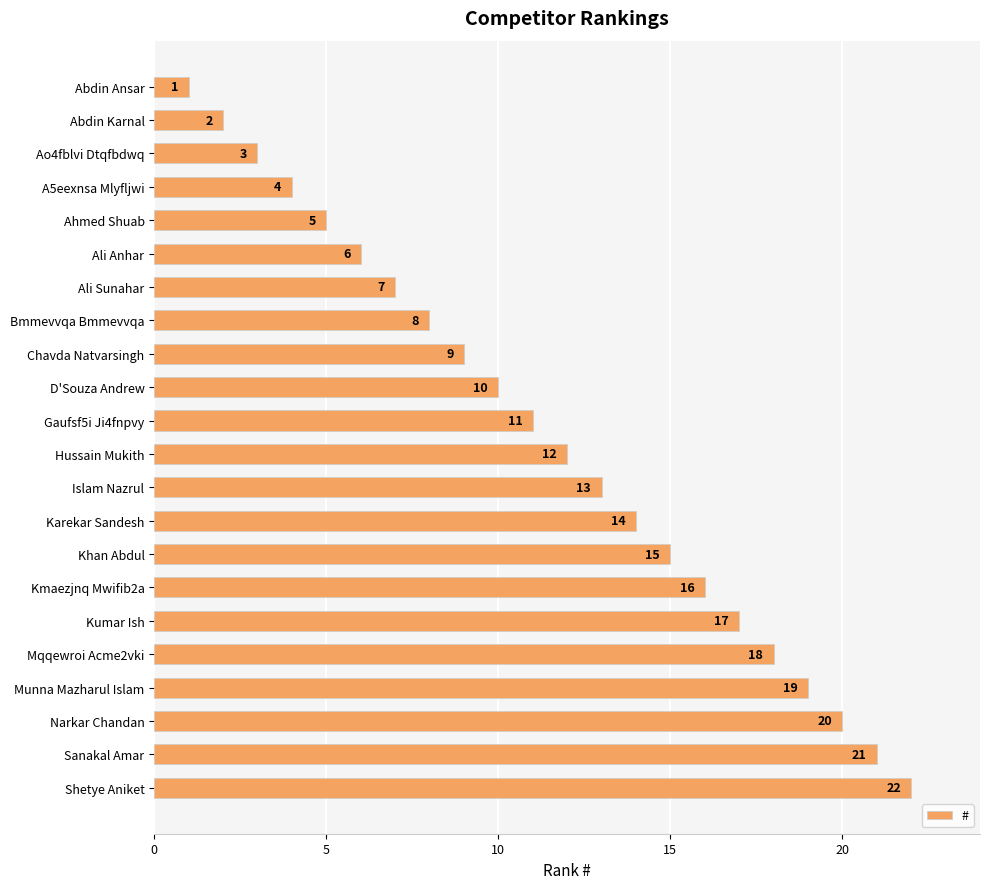

How many data points are less than 12?

11